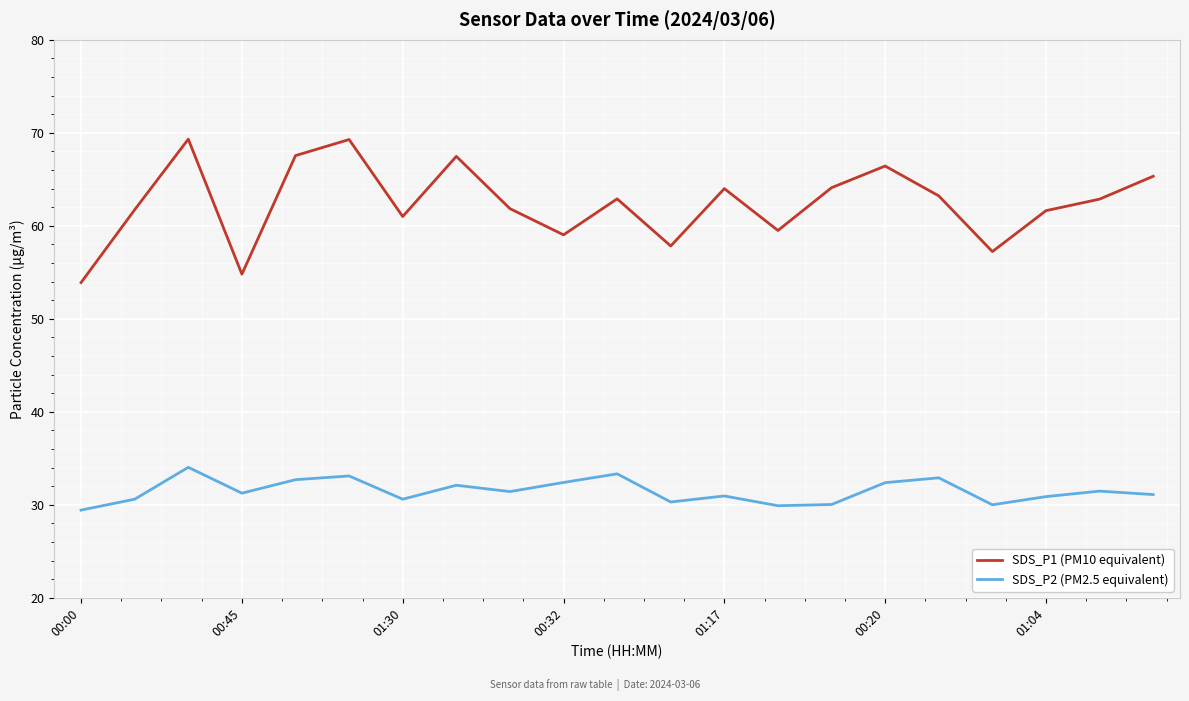

Which series has the largest total across all categories?

SDS_P1 (PM10 equivalent)